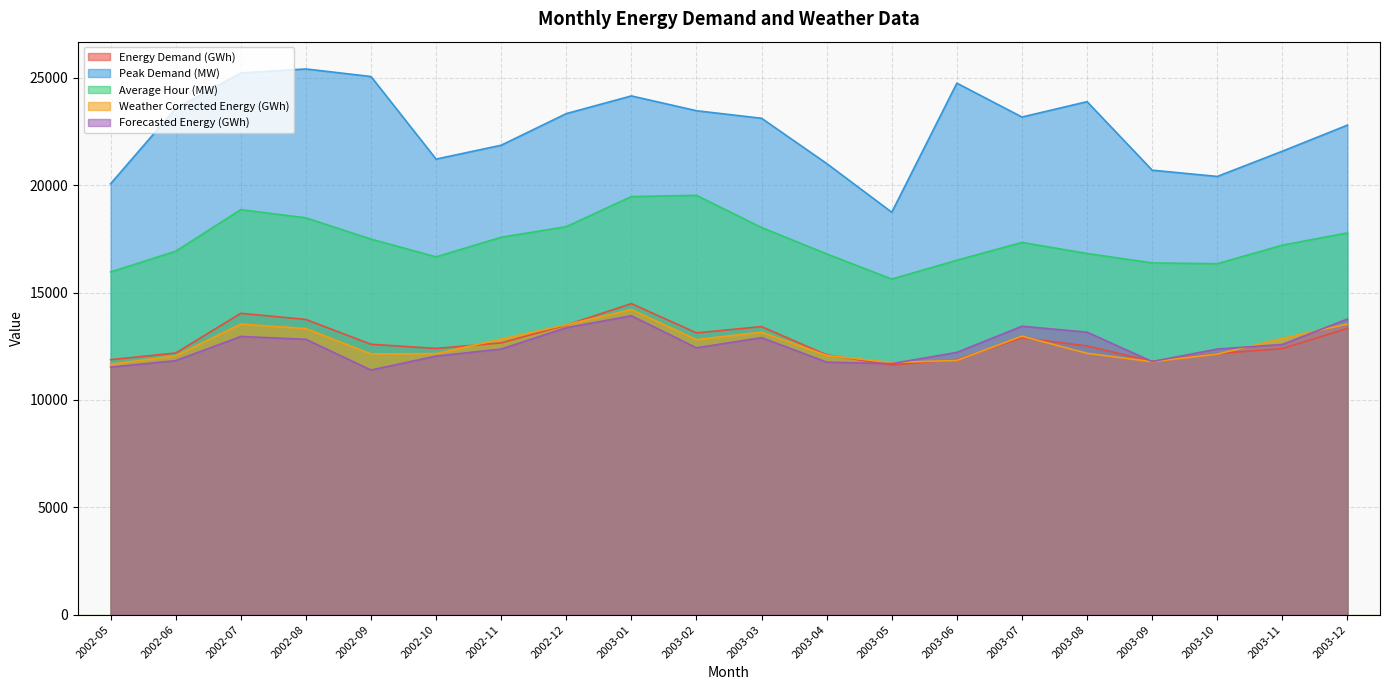

In Forecasted Energy (GWh), how many points are lower than both neighbors (excluding endpoints)?

4